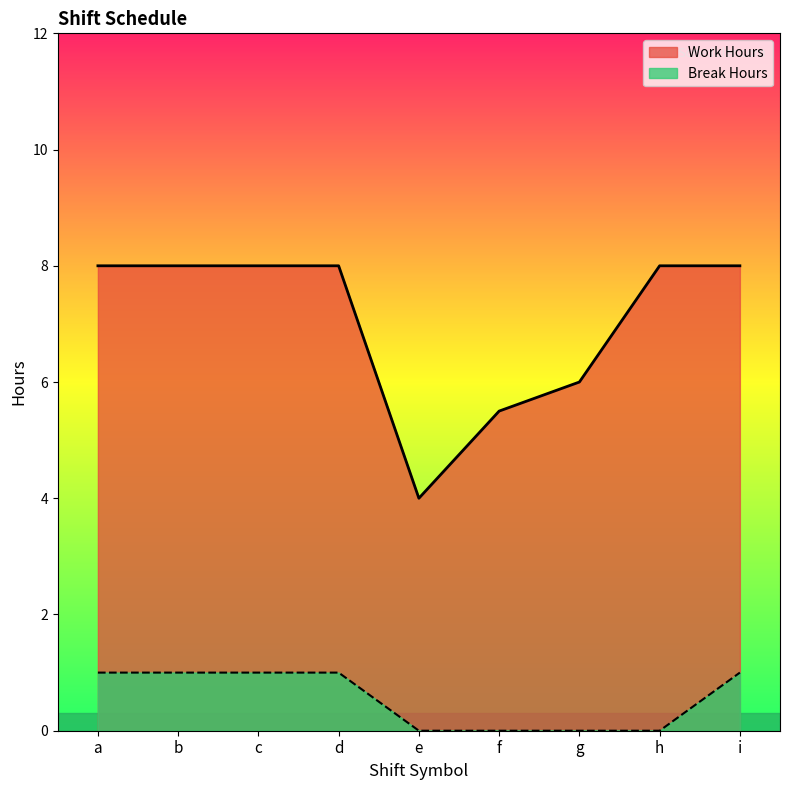

Reading left to right, what are all the values shown in this chart?

Work Hours: 8.0	8.0	8.0	8.0	4.0	5.5	6.0	8.0	8.0
Break Hours: 1.0	1.0	1.0	1.0	0.0	0.0	0.0	0.0	1.0